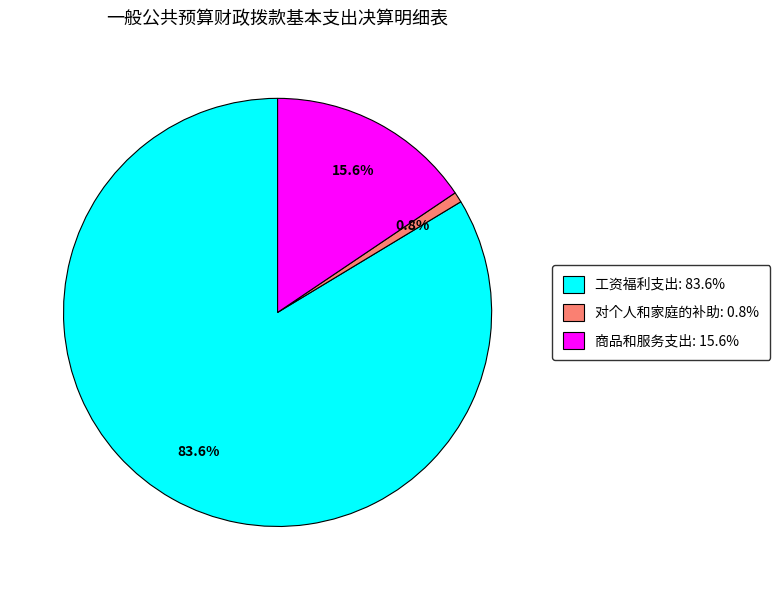

Between 对个人和家庭的补助: 0.8% and 商品和服务支出: 15.6%, which is larger?

商品和服务支出: 15.6%